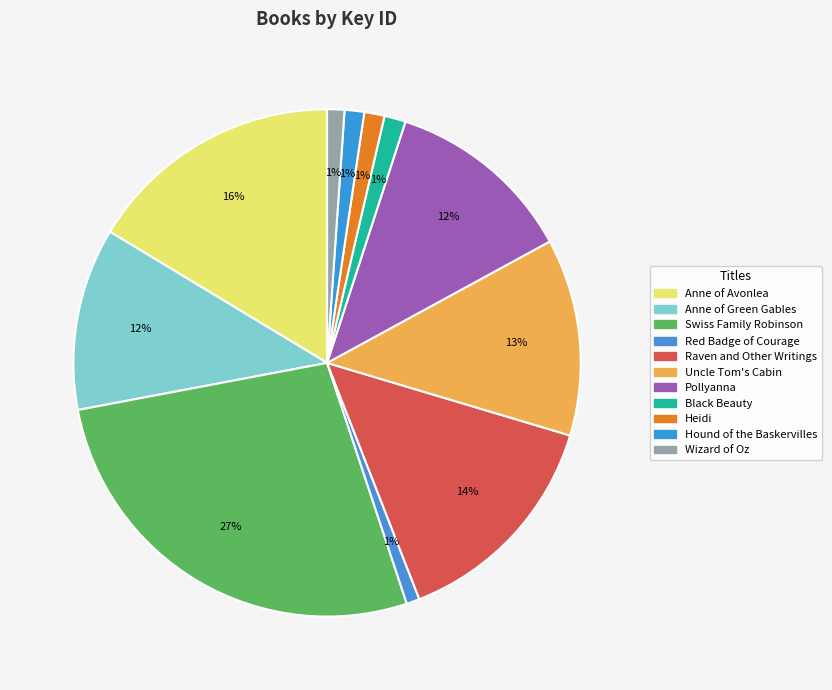

What percentage is NOT represented by Anne of Green Gables?

88.4%